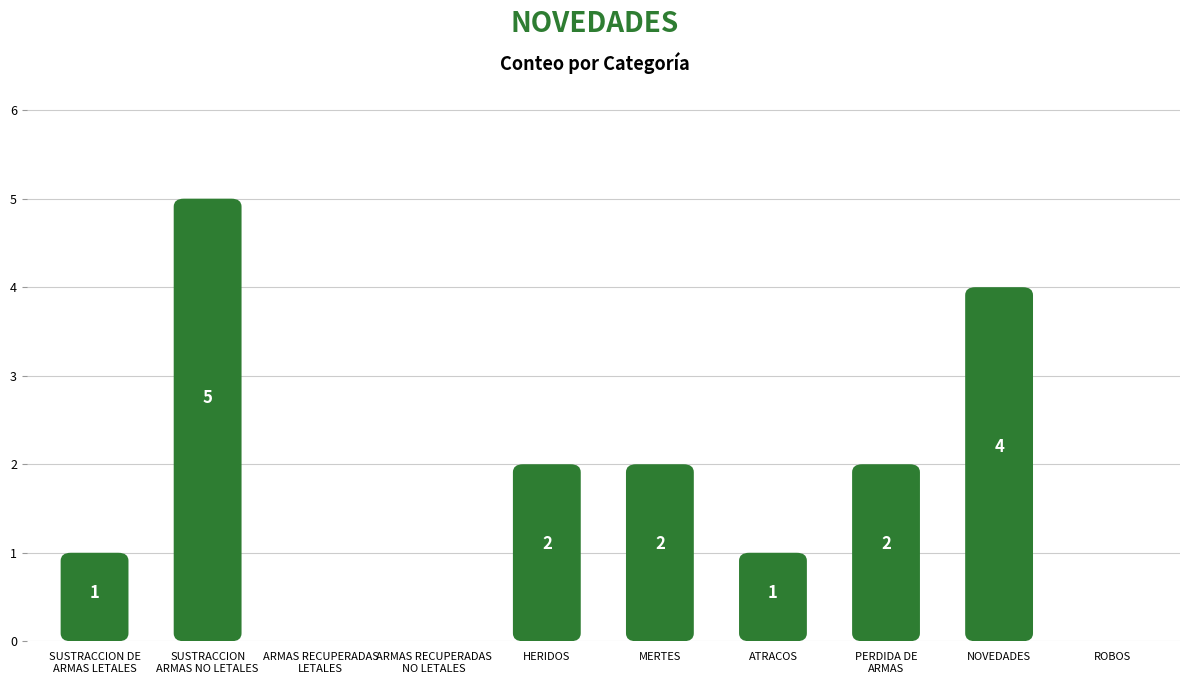

Approximately how many times larger is the value at ATRACOS compared to SUSTRACCION DE
ARMAS LETALES?

1.0